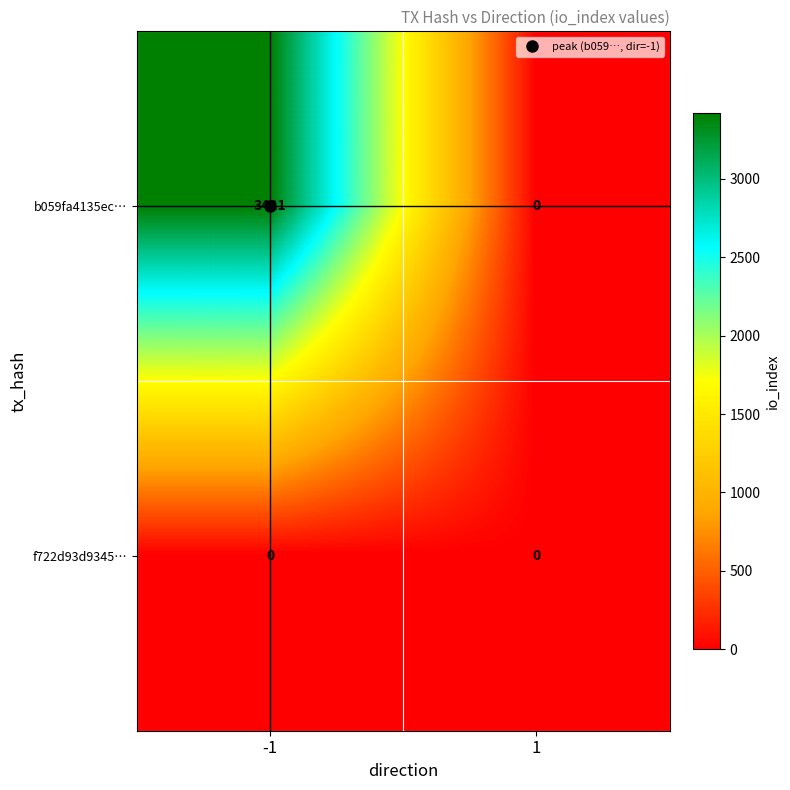

Which series has the largest range (max minus min)?

b059fa4135ec…